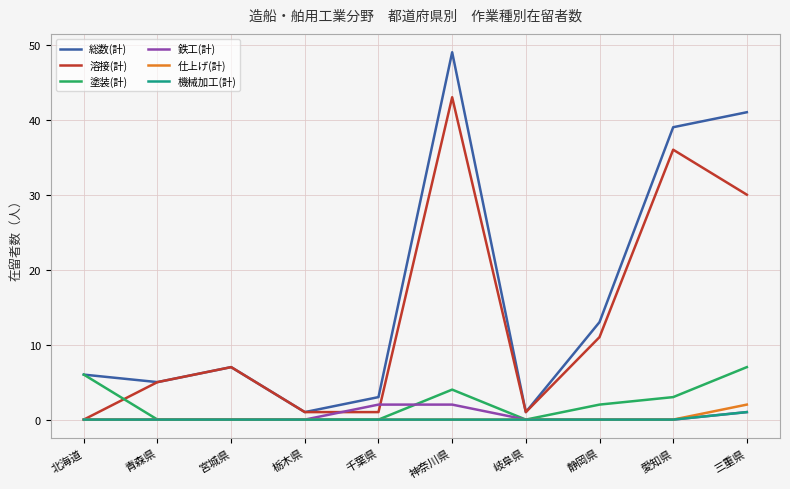

Reading right to left, list all the values displayed in this chart.

総数(計): 41	39	13	1	49	3	1	7	5	6
溶接(計): 30	36	11	1	43	1	1	7	5	0
塗装(計): 7	3	2	0	4	0	0	0	0	6
鉄工(計): 1	0	0	0	2	2	0	0	0	0
仕上げ(計): 2	0	0	0	0	0	0	0	0	0
機械加工(計): 1	0	0	0	0	0	0	0	0	0